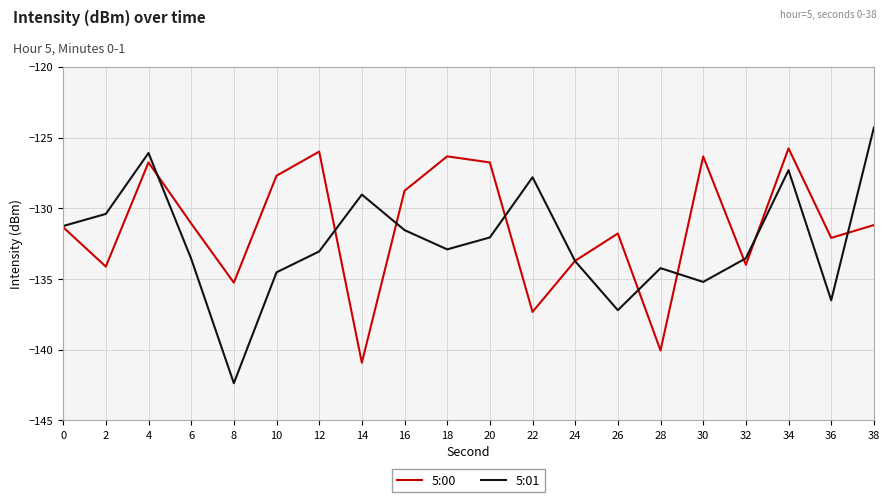

Does the chart have visible grid lines?

Yes